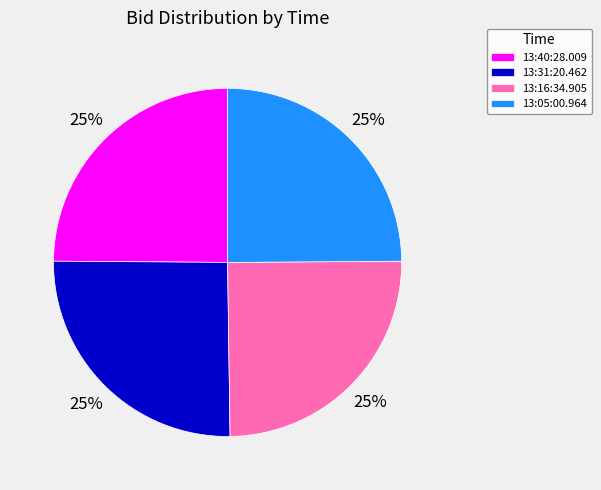

Is there any slice that represents more than half of the pie?

No